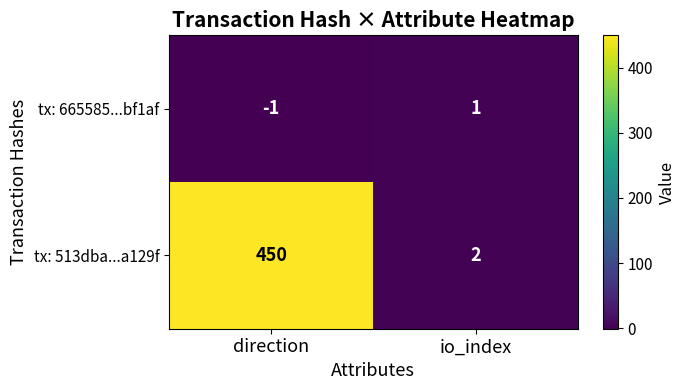

Count the number of categories in the chart.

2